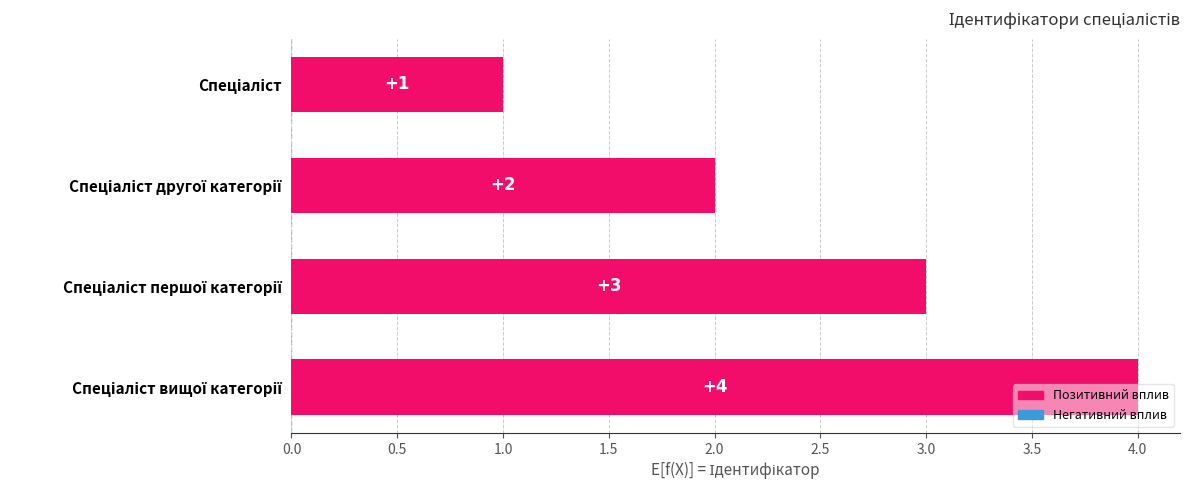

What is the difference between the maximum and minimum values?

3